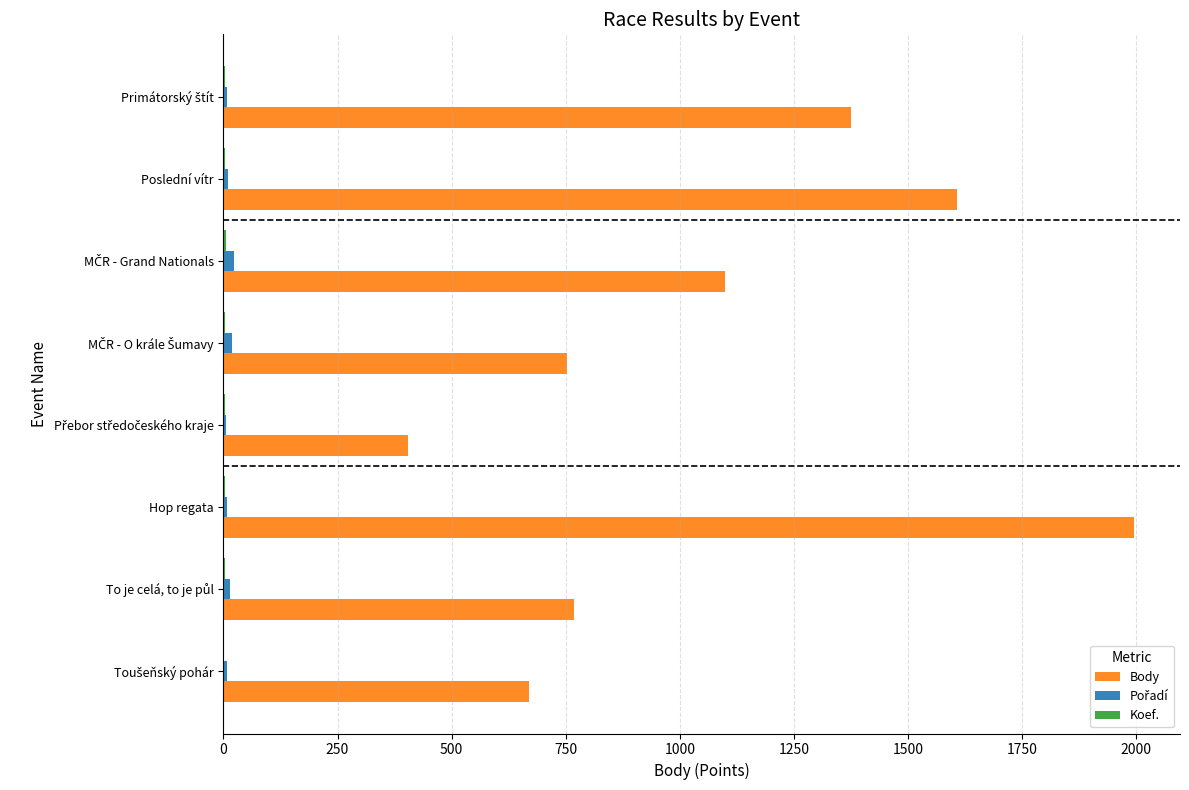

What is the greatest value displayed?

1996